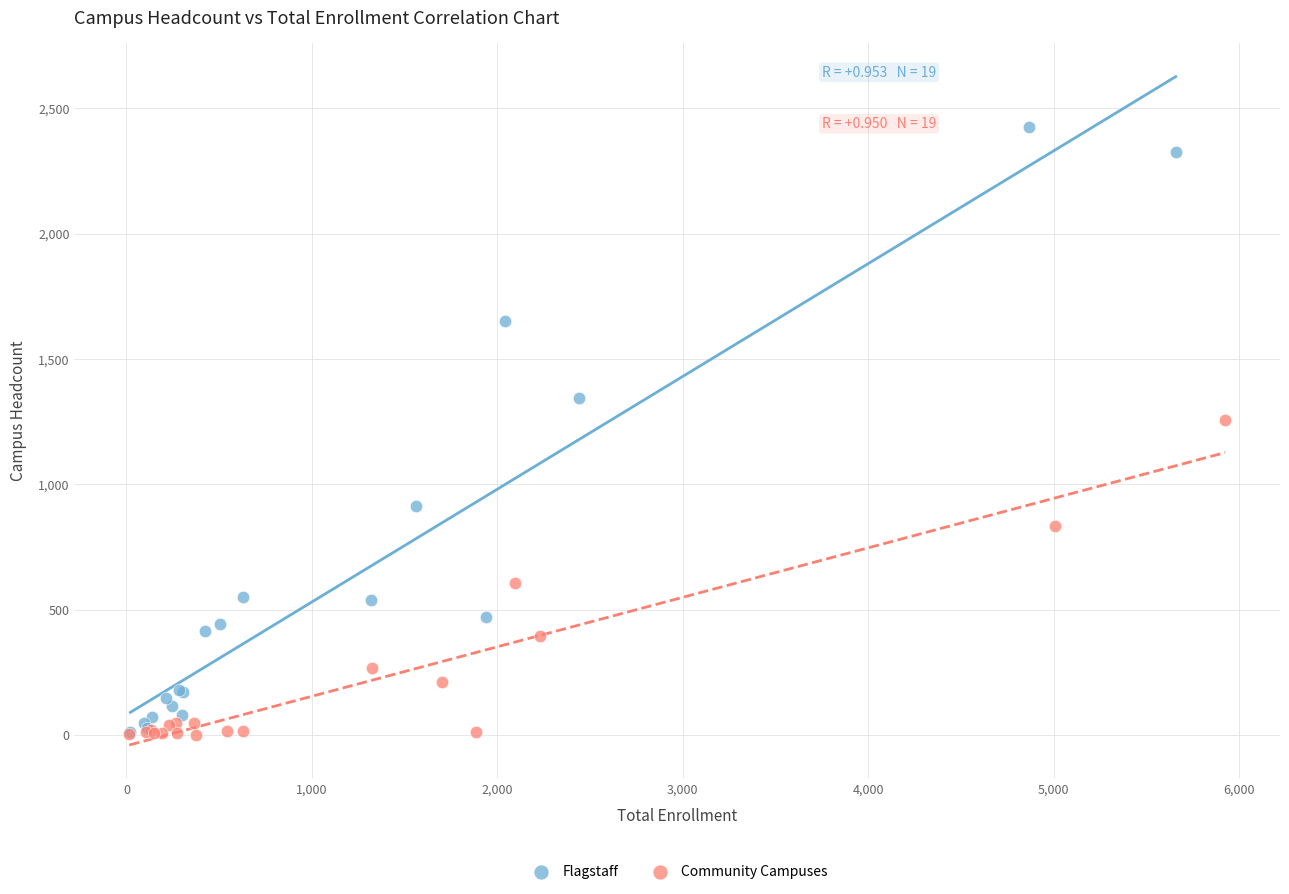

Which series contains the highest Y value?

Flagstaff